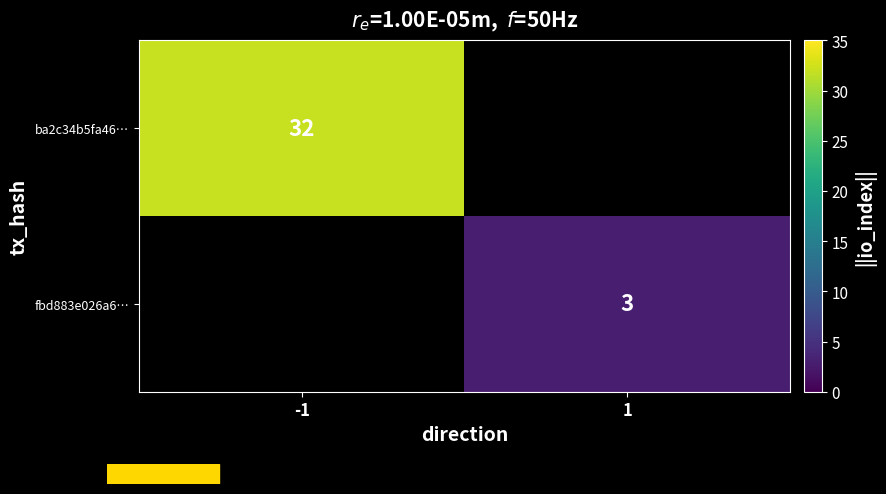

Is it true that fbd883e026a6… equals 5 at 1?

False